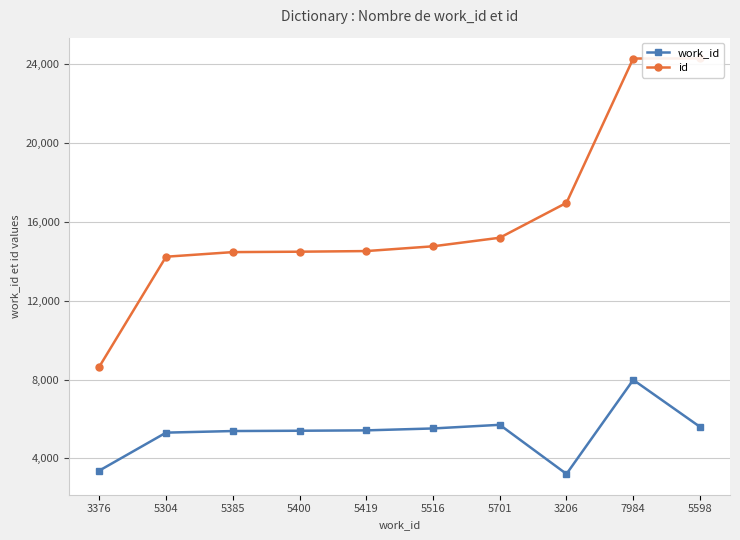

Is this an area chart (filled region under the line)?

No